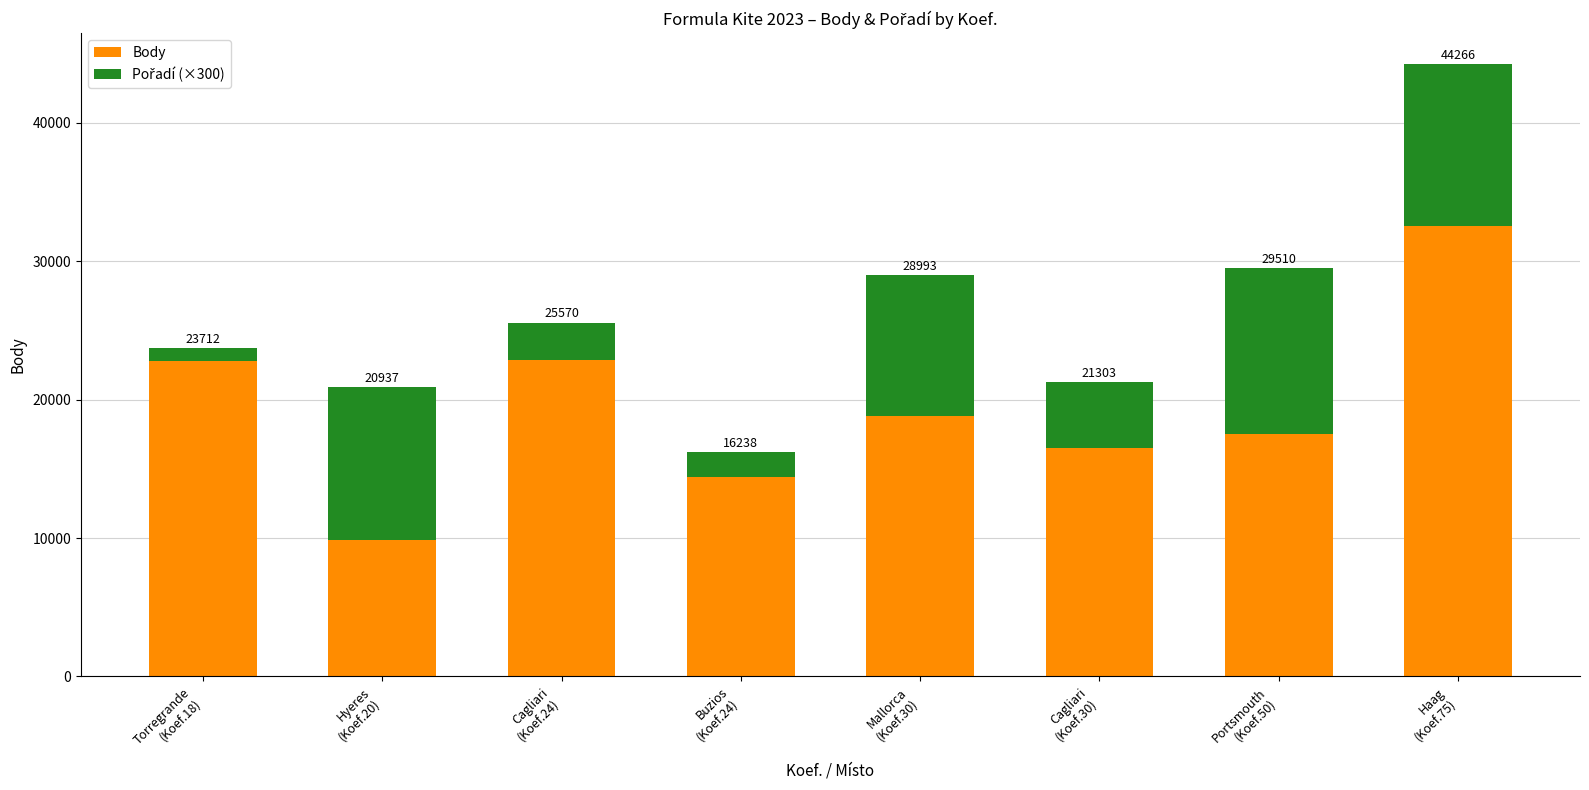

Does the chart contain stacked bars?

Yes